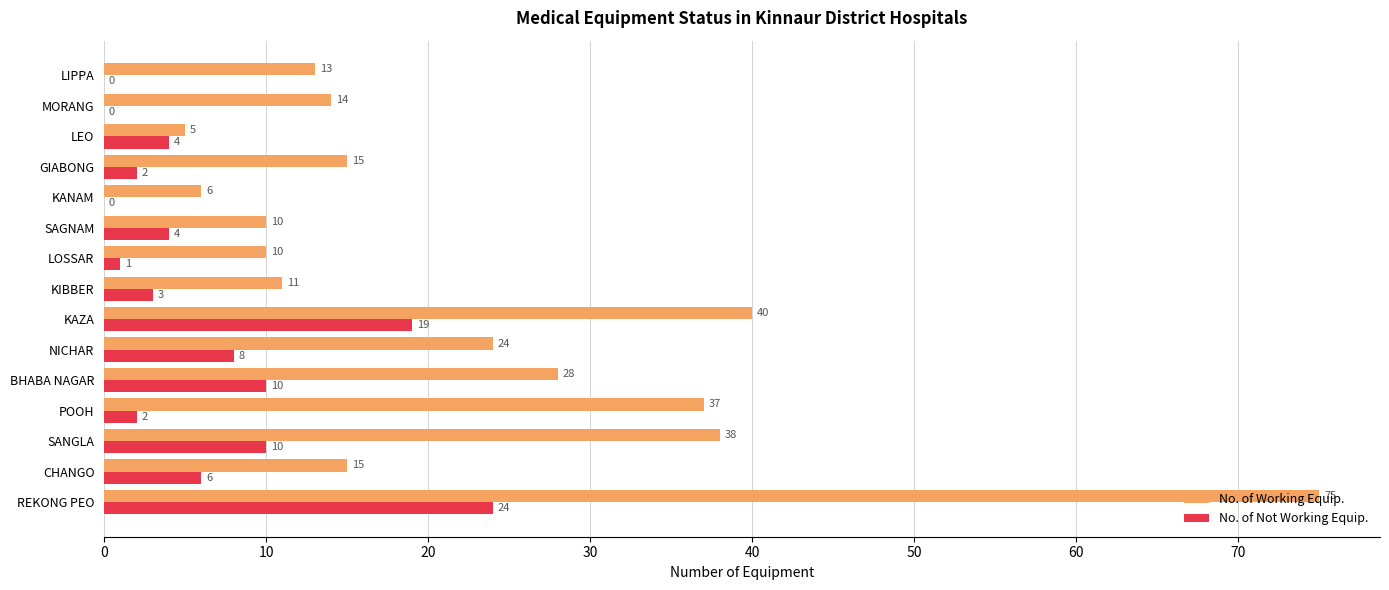

What is the sum of the No. of Not Working Equip. values at KIBBER and LIPPA?

3